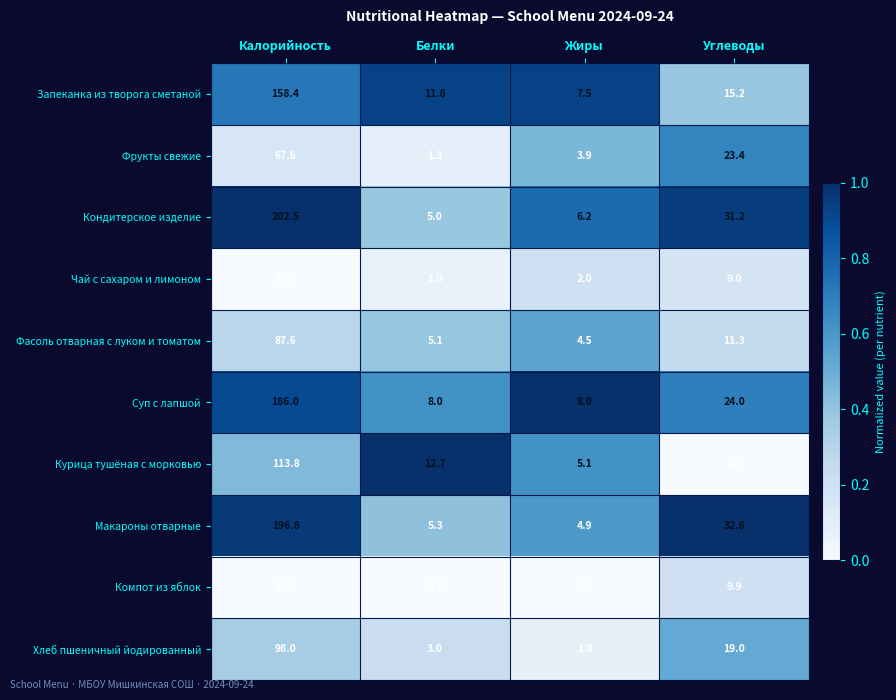

List the labels in order of Кондитерское изделие value, largest first.

Калорийность, Углеводы, Жиры, Белки